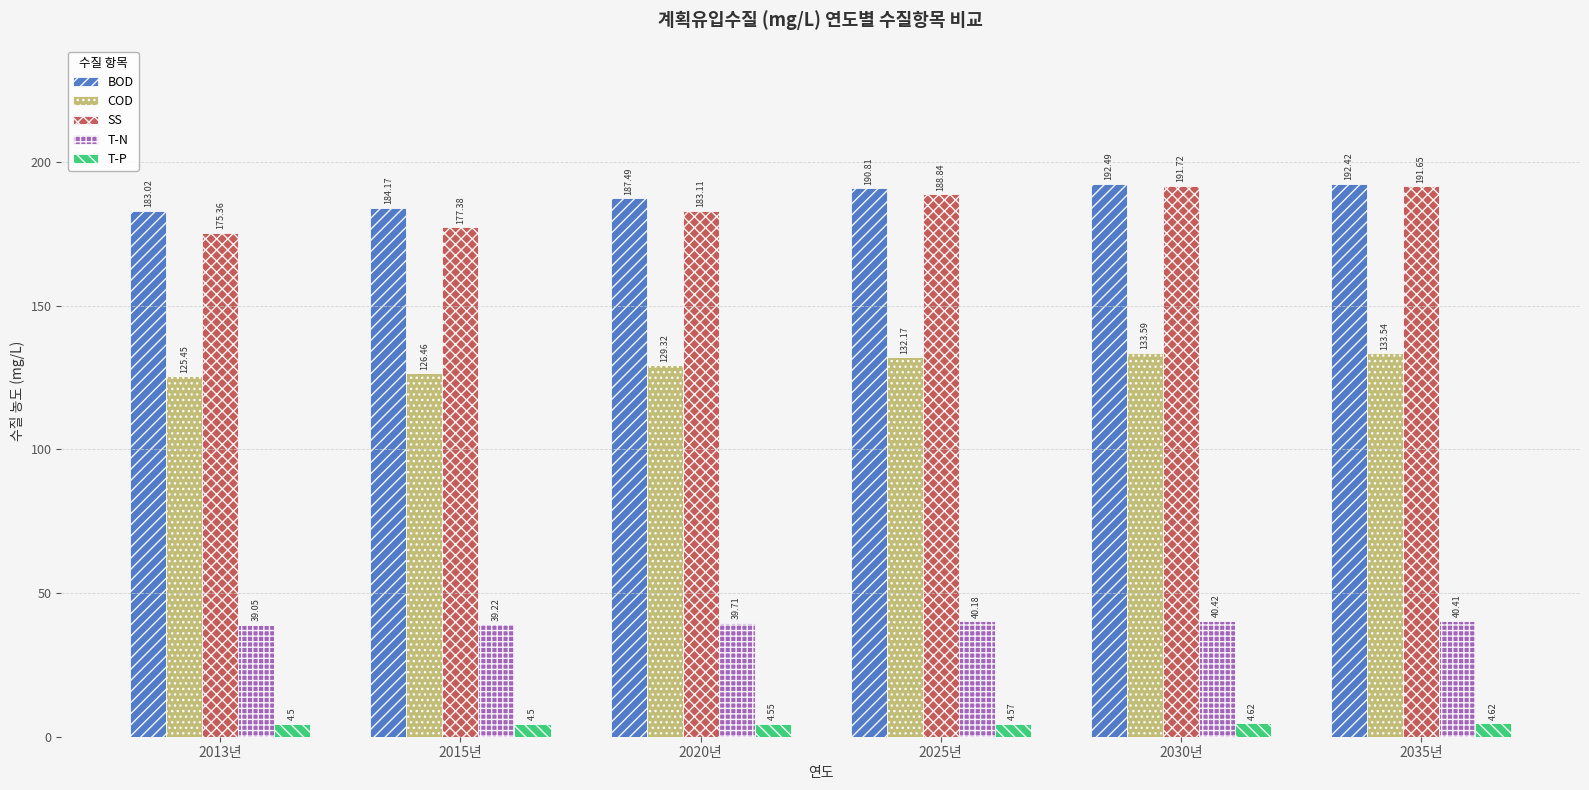

What is the difference between the T-N values at 2025년 and 2030년?

0.2